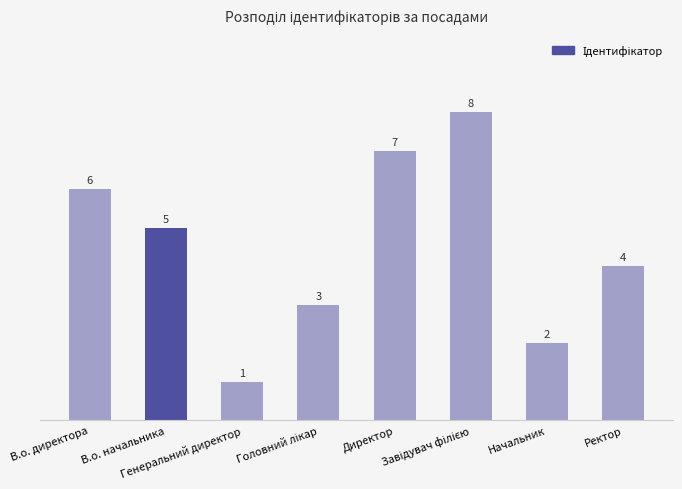

What is the value of the 5th bar from the left?

7